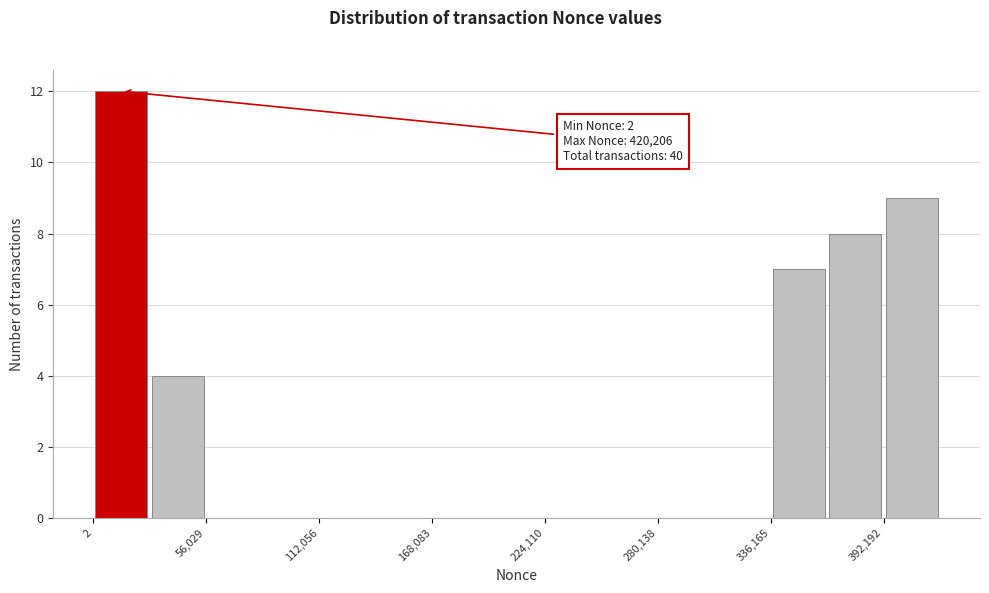

Read against the x-axis, roughly where is the centre of the tallest bar?

10000